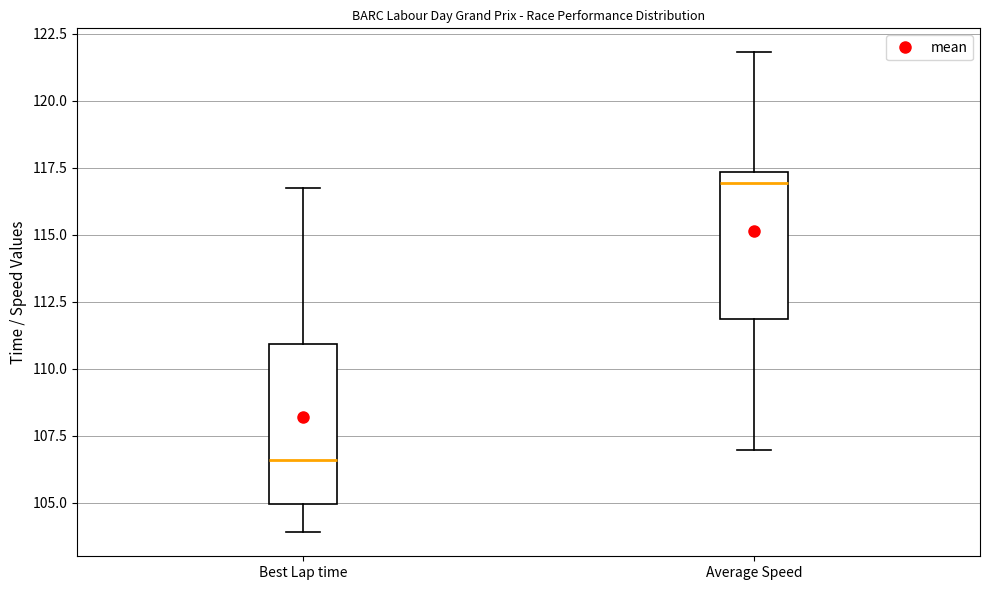

Which box's median line is the lowest?

Best Lap time